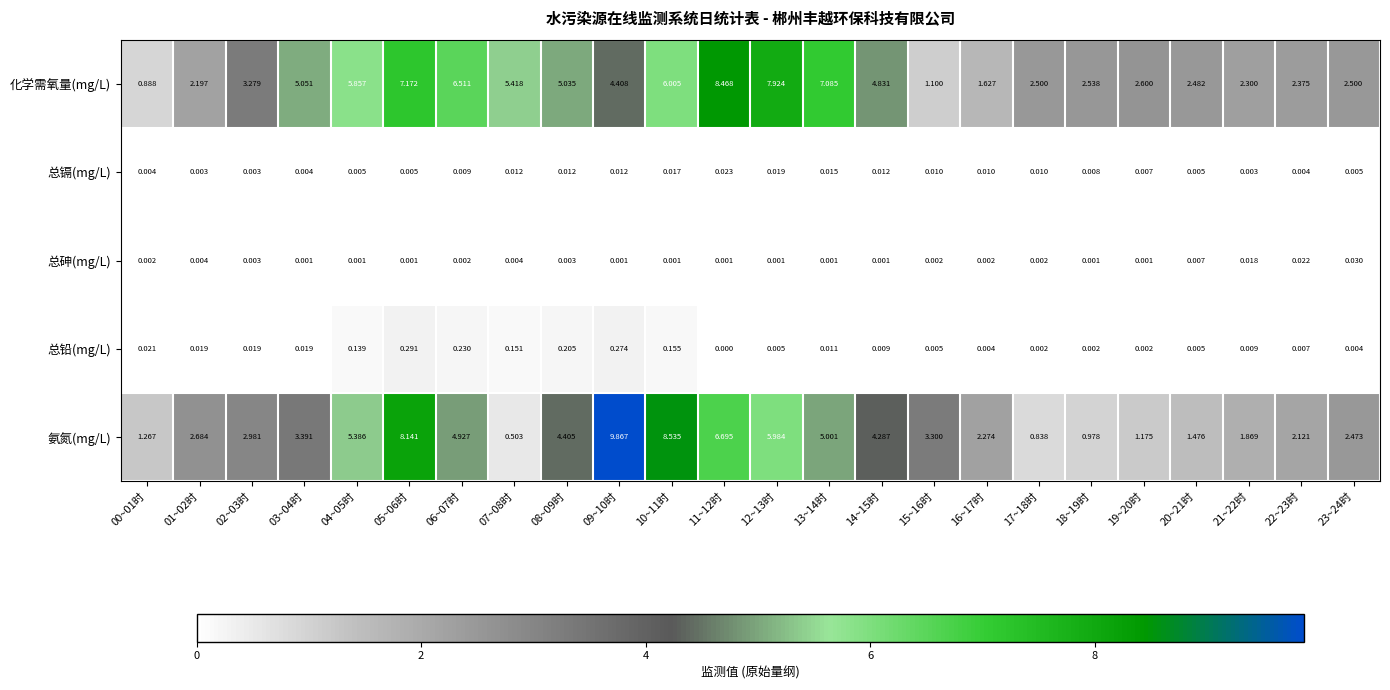

List the series in order of their peak value, lowest first.

总镉(mg/L), 总砷(mg/L), 总铅(mg/L), 化学需氧量(mg/L), 氨氮(mg/L)